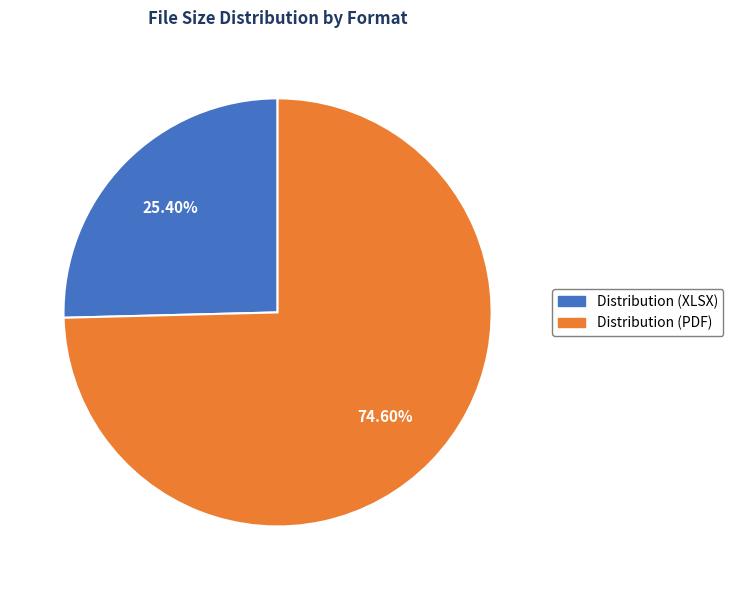

The Distribution (PDF) slice represents 83% of the pie. True or false?

False